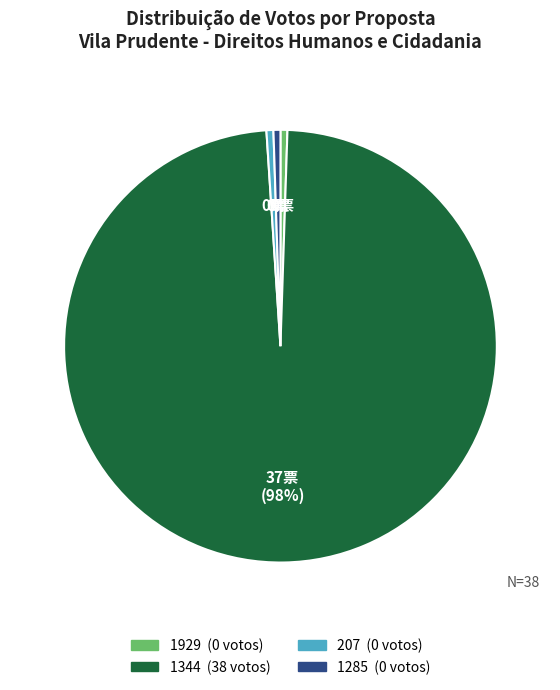

What is the largest slice in the pie chart?

1344